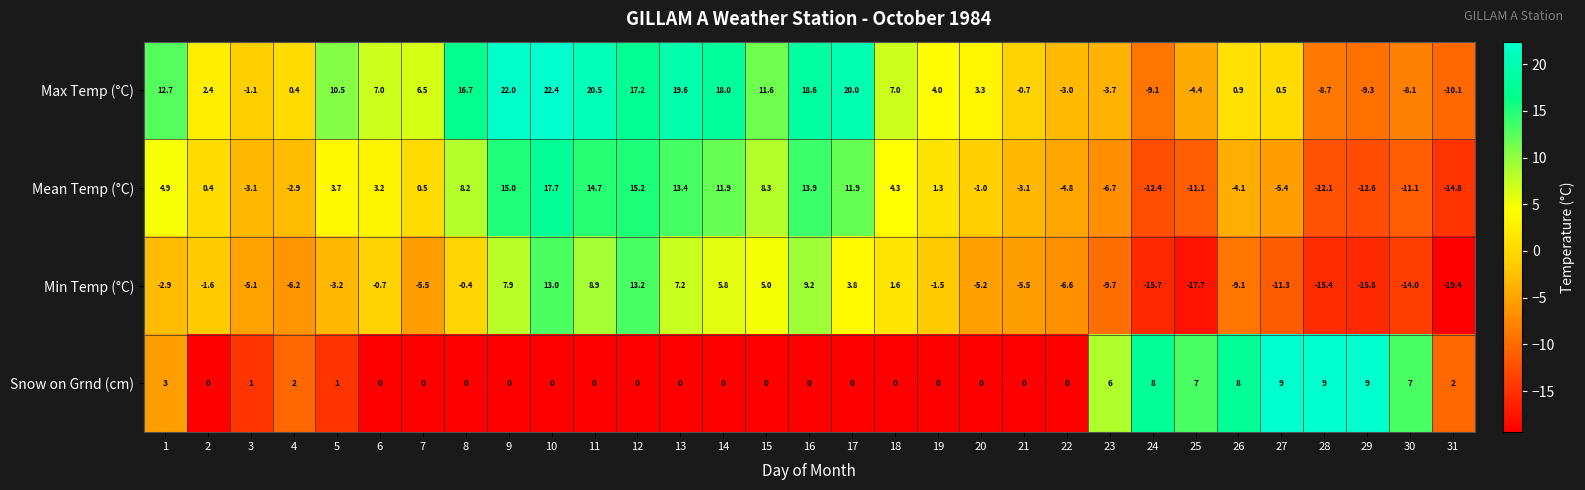

The Snow on Grnd (cm) series shows 5.1 at 7. True or false?

False